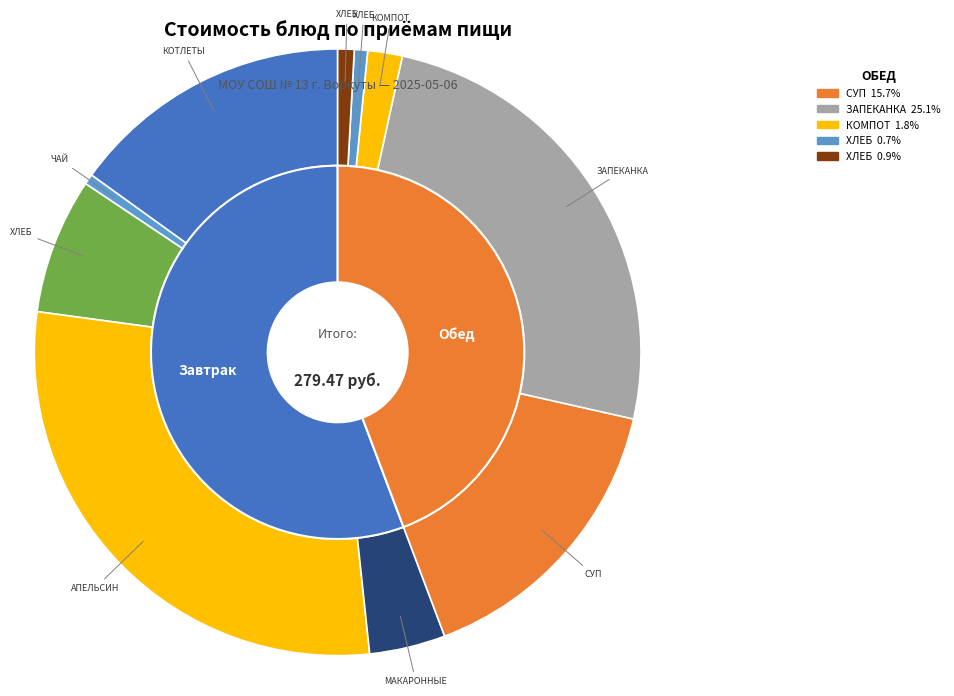

Between КОТЛЕТЫ РУБЛЕНЫЕ ИЗ ПТИЦЫ and ХЛЕБ ПШЕНИЧНЫЙ МАСЛО, which is larger?

КОТЛЕТЫ РУБЛЕНЫЕ ИЗ ПТИЦЫ